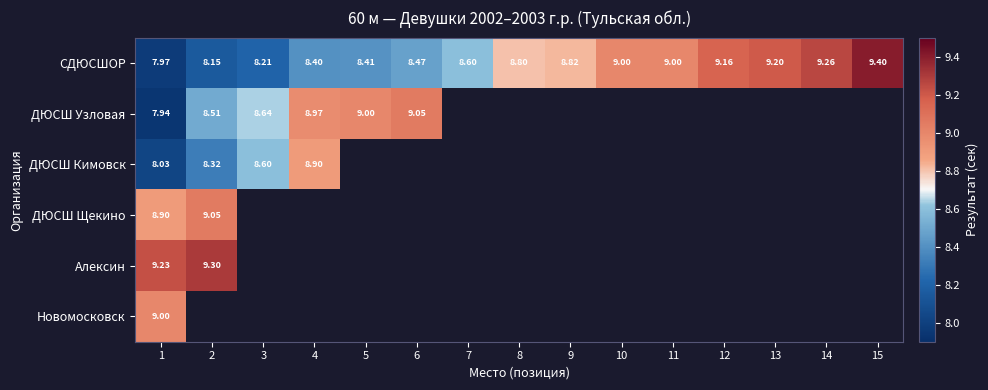

Is the value of СДЮСШОР at 14 greater than the value of ДЮСШ Узловая at 5?

Yes